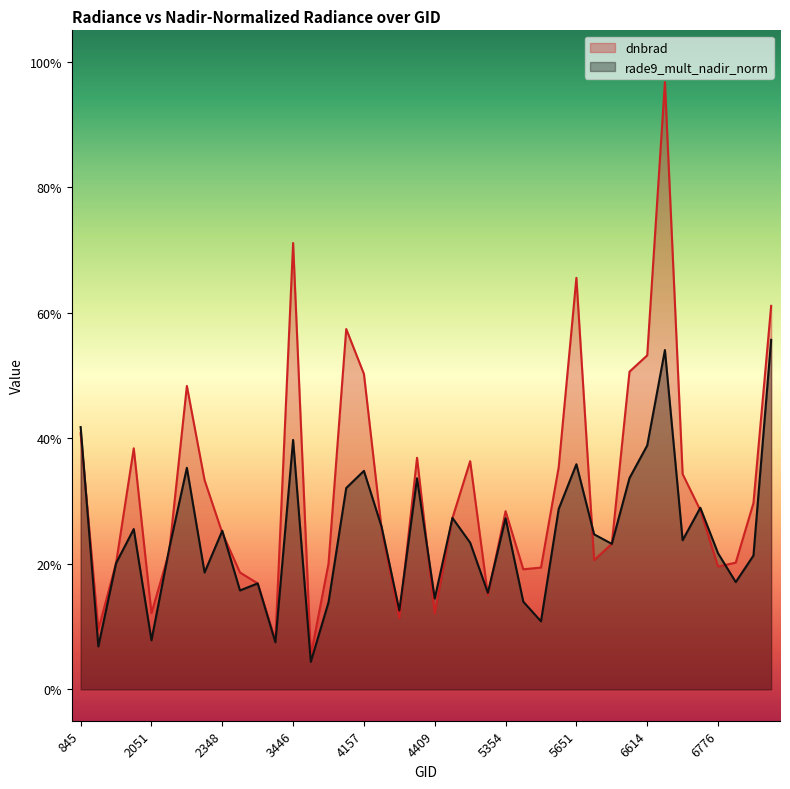

True or false: rade9_mult_nadir_norm has a value of 0.5 at 5444.

False